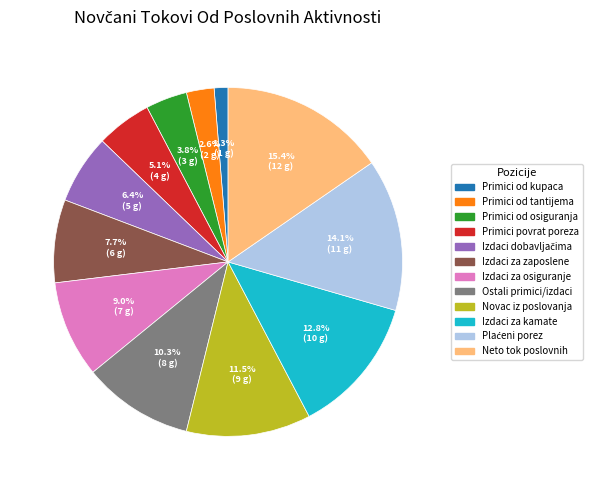

Does any single category account for the majority?

No